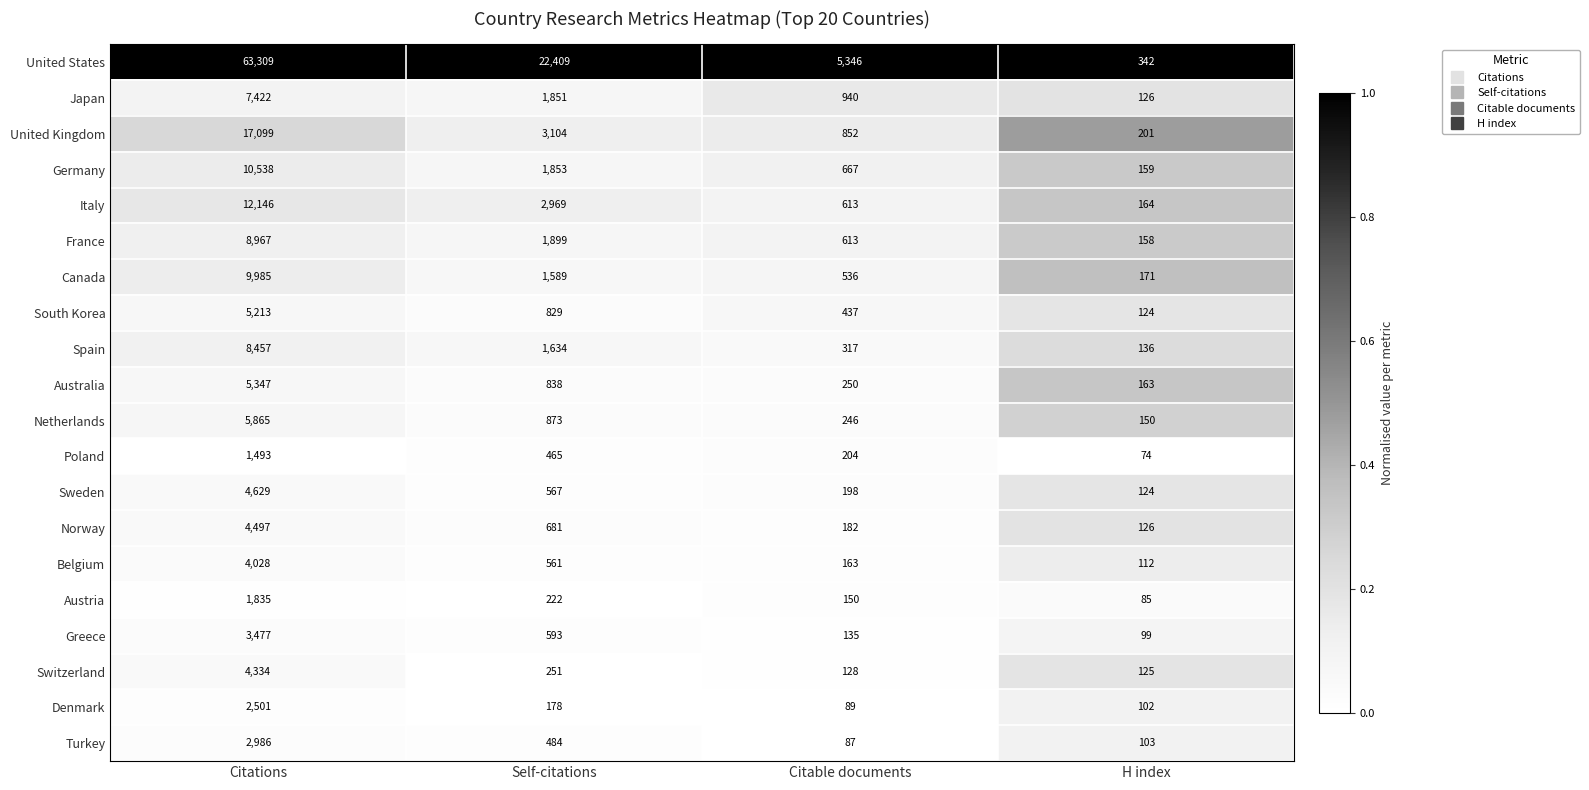

List the series in order of their peak value, highest first.

United States, United Kingdom, Italy, Germany, Canada, France, Spain, Japan, Netherlands, Australia, South Korea, Sweden, Norway, Switzerland, Belgium, Greece, Turkey, Denmark, Austria, Poland